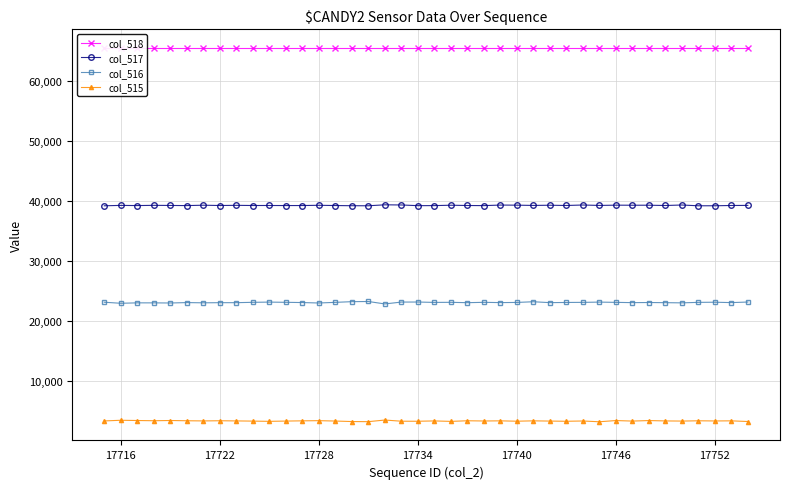

Reading left to right, list all the values displayed in this chart.

col_518: 65535	65535	65535	65535	65535	65535	65535	65535	65535	65535	65535	65535	65535	65535	65535	65535	65535	65535	65535	65535	65535	65535	65535	65535	65535	65535	65535	65535	65535	65535	65535	65535	65535	65535	65535	65535	65535	65535	65535	65535
col_517: 39180	39245	39215	39254	39236	39211	39276	39225	39255	39225	39229	39218	39220	39263	39220	39190	39181	39341	39315	39201	39209	39273	39227	39207	39299	39283	39239	39272	39229	39309	39239	39283	39272	39275	39227	39309	39180	39183	39229	39245
col_516: 23082	22908	22979	22976	22956	23023	22985	23008	23008	23068	23103	23068	23028	22956	23061	23176	23205	22799	23109	23116	23053	23066	23008	23066	23020	23048	23163	23015	23044	23060	23103	23061	23015	23035	23009	22978	23060	23084	23020	23115
col_515: 3273	3382	3341	3305	3343	3301	3274	3302	3274	3242	3203	3249	3287	3316	3254	3169	3149	3421	3225	3218	3273	3196	3300	3262	3286	3227	3286	3248	3216	3262	3133	3335	3248	3333	3273	3248	3295	3268	3286	3175